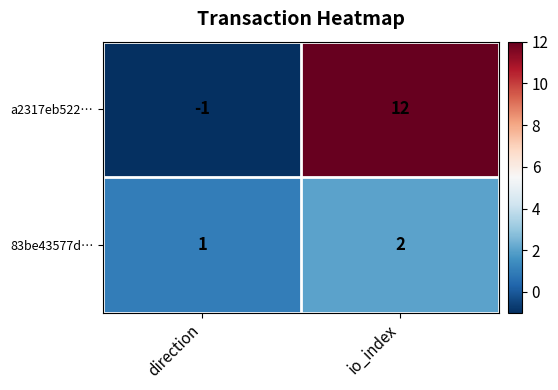

What is the difference between the a2317eb522… values at io_index and direction?

13